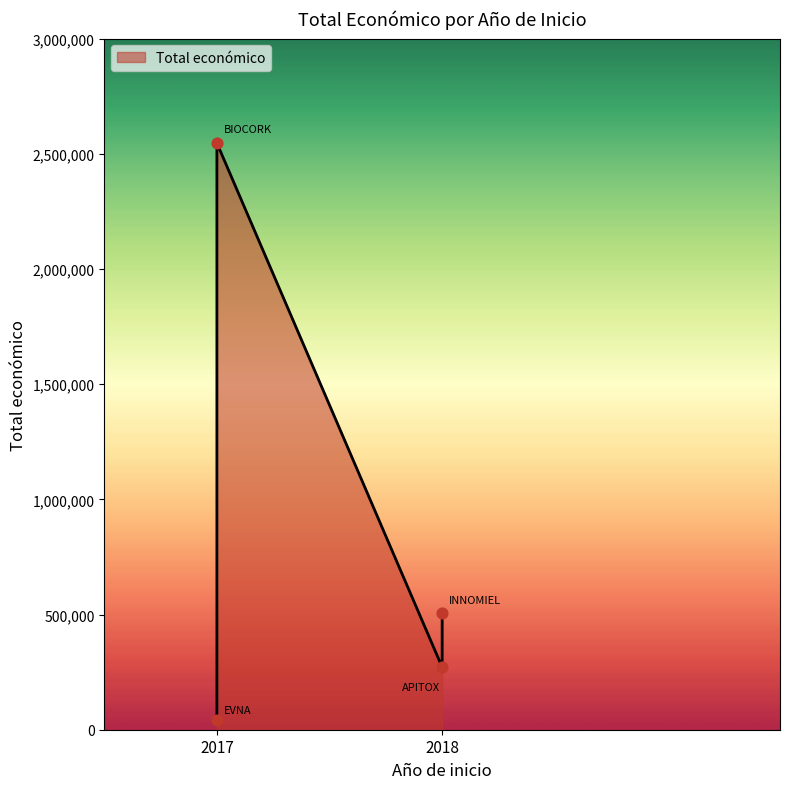

Approximately how many times larger is the value at 2017 compared to 2018?

9.4